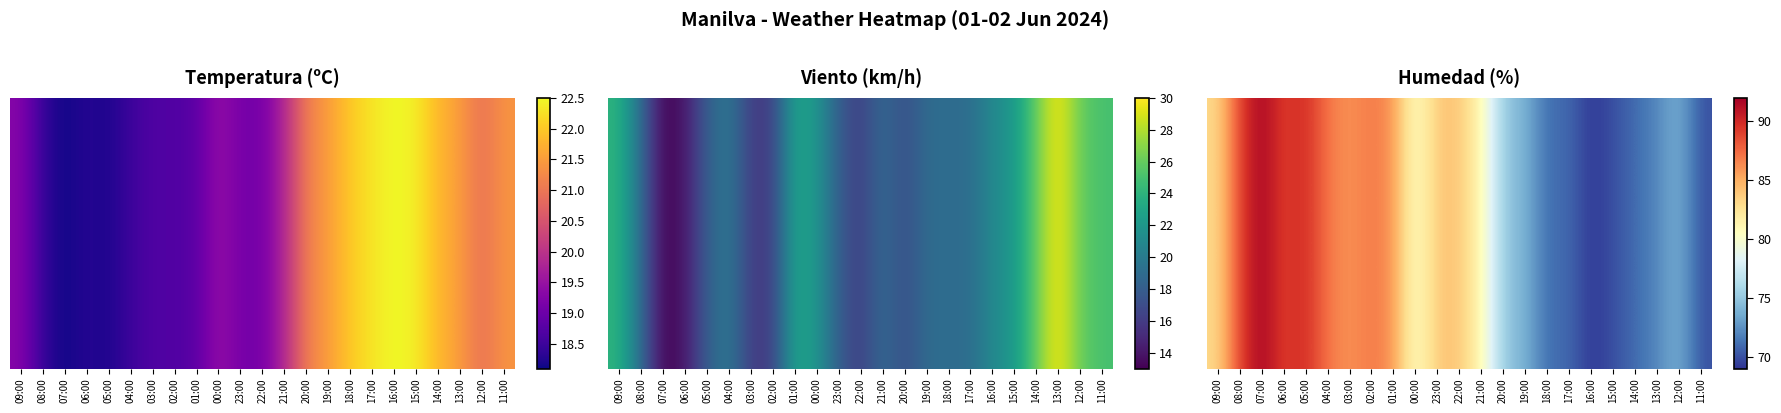

List the labels in order of value, smallest first.

16:00, 15:00, 11:00, 18:00, 17:00, 14:00, 13:00, 19:00, 12:00, 20:00, 00:00, 21:00, 09:00, 23:00, 22:00, 03:00, 01:00, 04:00, 02:00, 08:00, 06:00, 05:00, 07:00